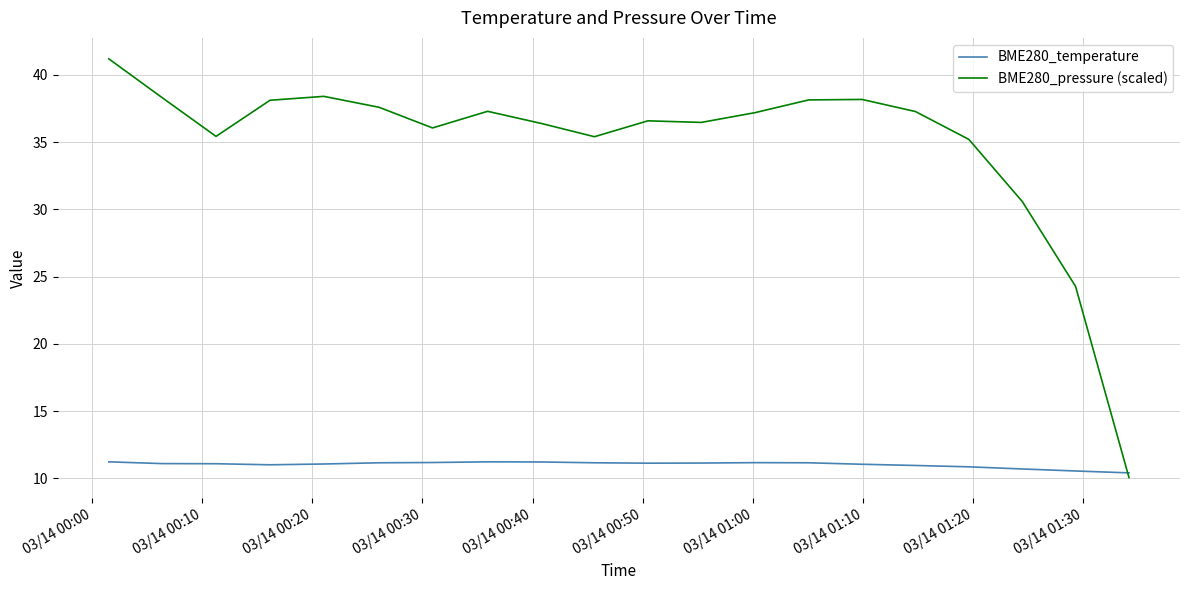

Count the number of categories in the chart.

20